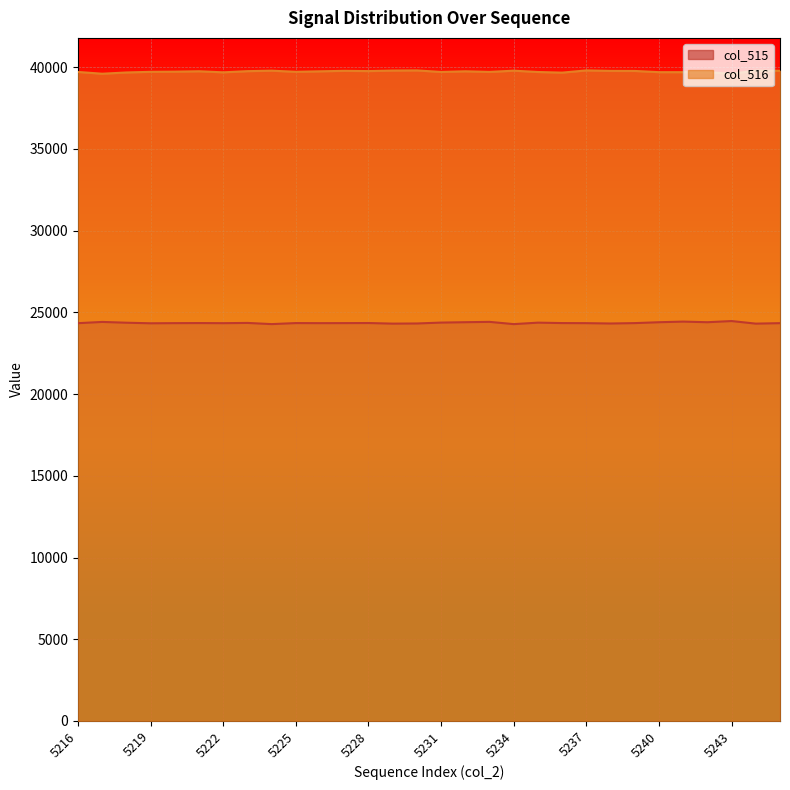

What are all the series names shown in the legend?

col_515, col_516